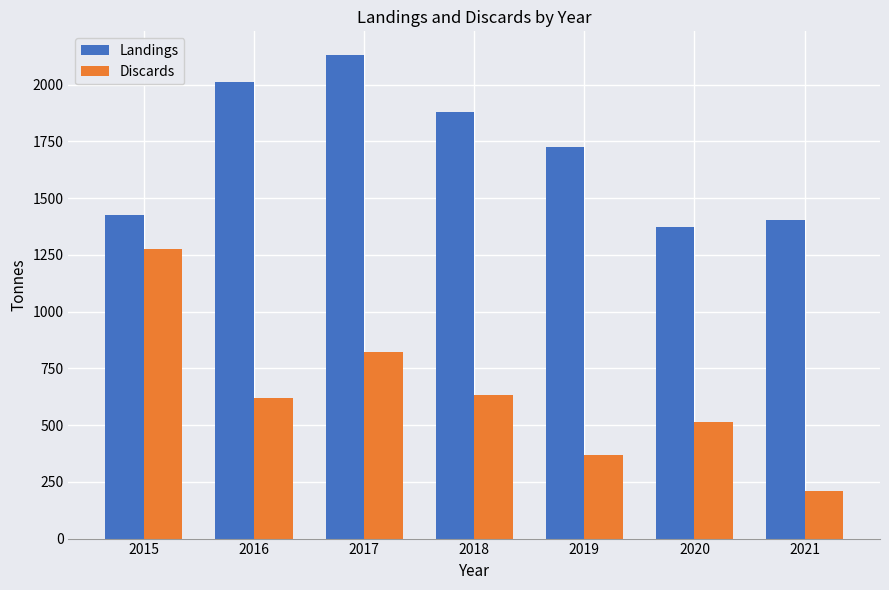

True or false: Discards has a value of 571 at 2017.

False